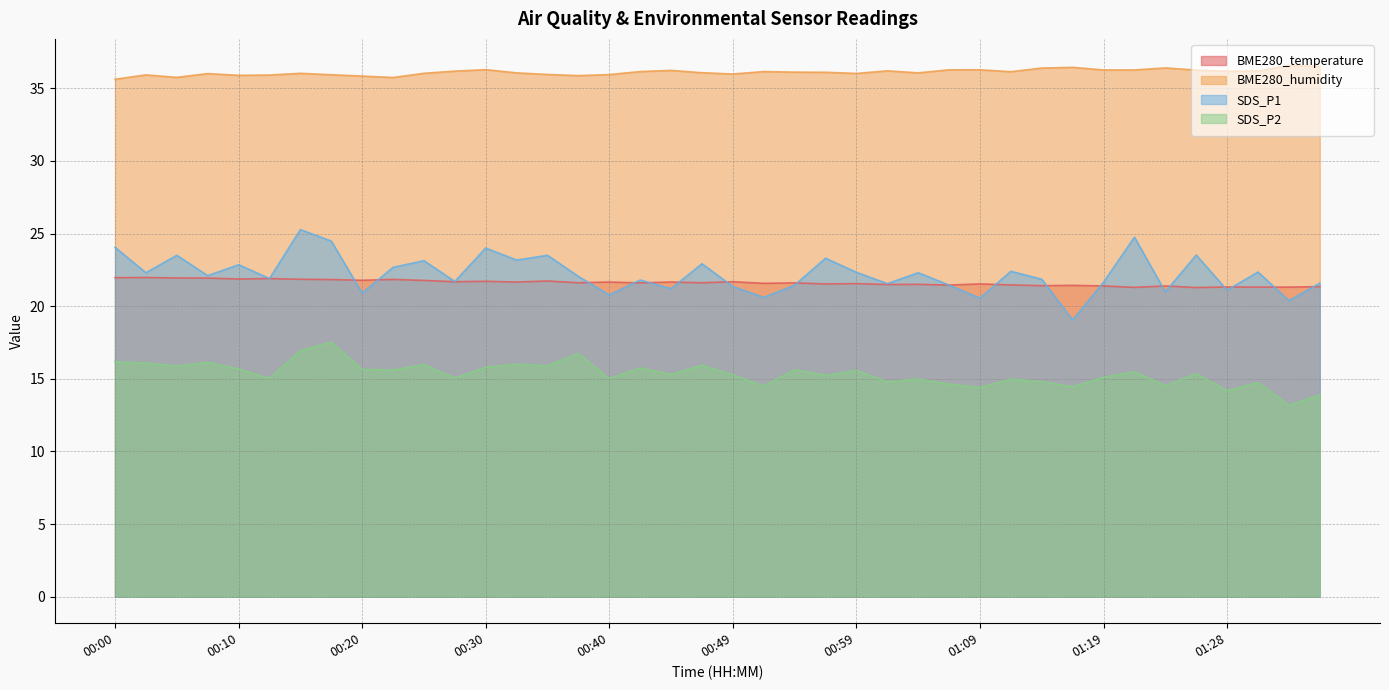

Reading right to left, list all the values displayed in this chart.

BME280_temperature: 21.3	21.3	21.3	21.3	21.3	21.4	21.3	21.4	21.4	21.4	21.5	21.5	21.4	21.5	21.5	21.6	21.5	21.6	21.6	21.7	21.6	21.7	21.6	21.7	21.6	21.7	21.7	21.7	21.7	21.8	21.8	21.8	21.8	21.9	21.9	21.9	21.9	21.9	22.0	22.0
BME280_humidity: 36.5	36.6	36.2	36.2	36.2	36.4	36.3	36.3	36.4	36.4	36.1	36.3	36.3	36.1	36.2	36.0	36.1	36.1	36.1	36.0	36.1	36.2	36.1	35.9	35.9	36.0	36.1	36.3	36.2	36.0	35.7	35.8	35.9	36.0	35.9	35.9	36.0	35.8	35.9	35.6
SDS_P1: 21.6	20.4	22.4	21.1	23.5	21.0	24.8	21.6	19.1	21.9	22.4	20.6	21.4	22.3	21.6	22.3	23.3	21.4	20.6	21.4	22.9	21.2	21.8	20.8	22.1	23.5	23.2	24.0	21.7	23.1	22.7	20.9	24.5	25.3	21.9	22.9	22.1	23.5	22.3	24.1
SDS_P2: 13.9	13.2	14.8	14.2	15.3	14.5	15.5	15.1	14.4	14.8	15.0	14.4	14.6	15.0	14.8	15.6	15.2	15.6	14.5	15.3	15.9	15.3	15.8	15.0	16.7	15.9	16.0	15.8	15.1	16.0	15.6	15.7	17.5	16.9	15.0	15.7	16.1	15.9	16.1	16.2